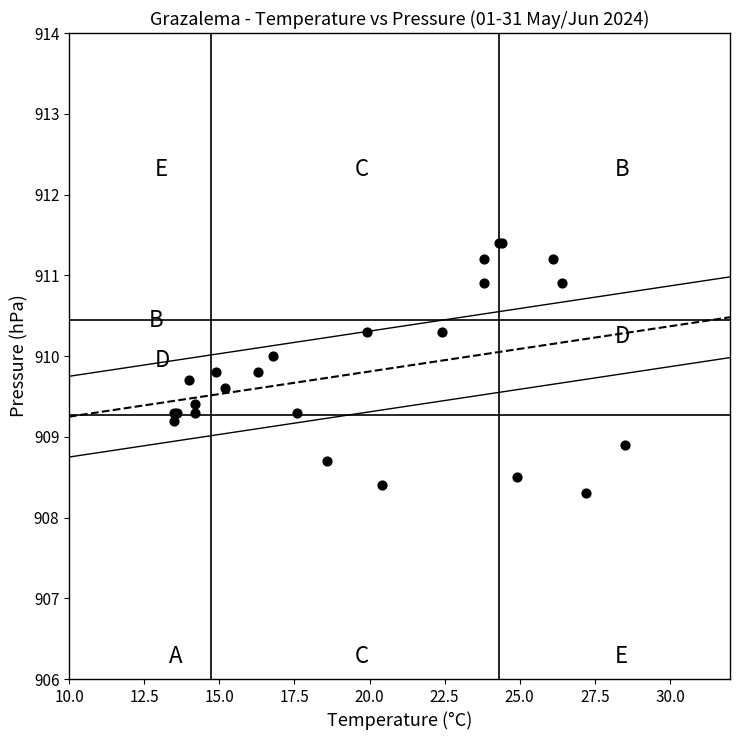

What Y value in the scatter plot is closest to 909?

908.9